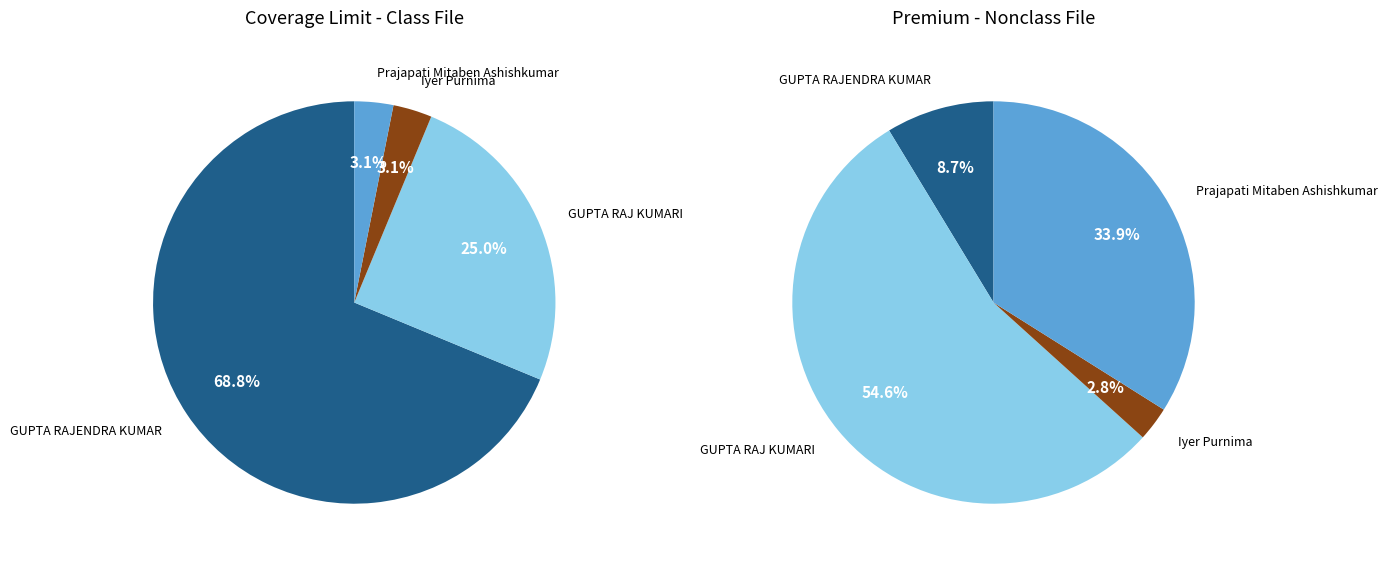

Does any single category account for the majority?

Yes